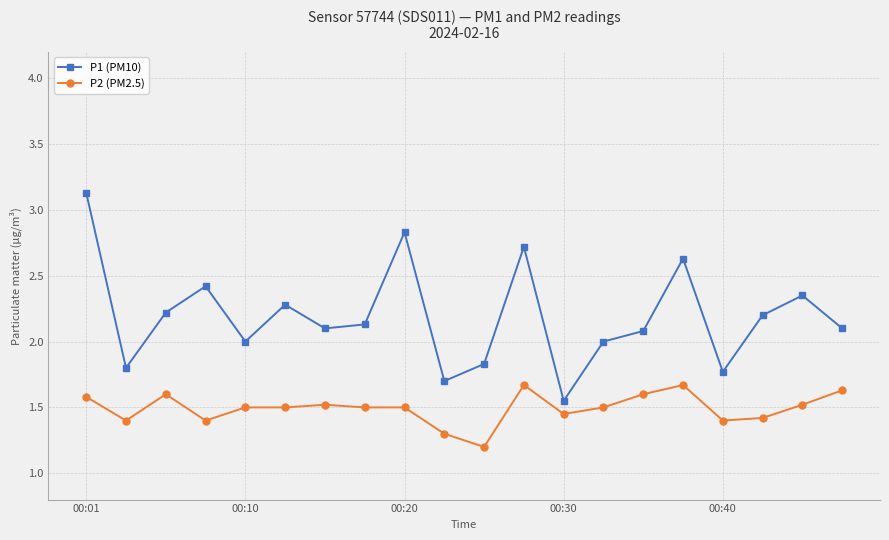

What is the value of the P2 (PM2.5) point at the 19th from the left?

1.5